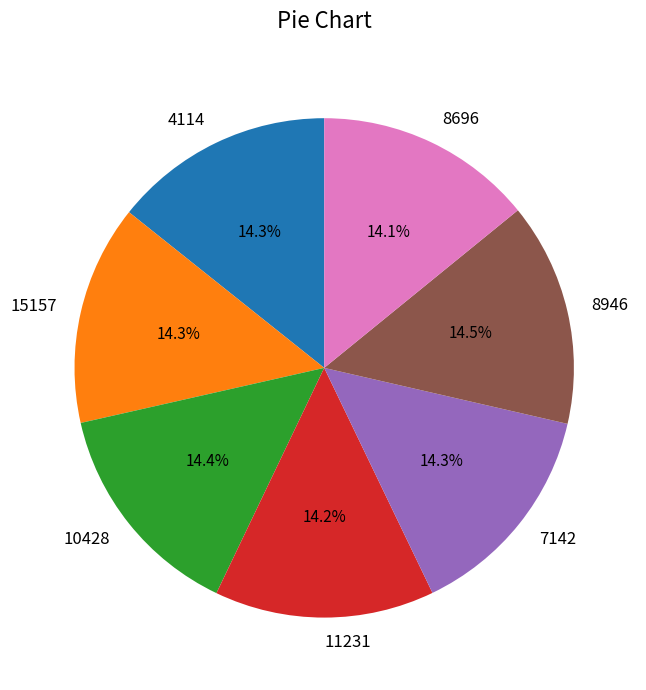

Does 11231 represent more than half of the total?

No